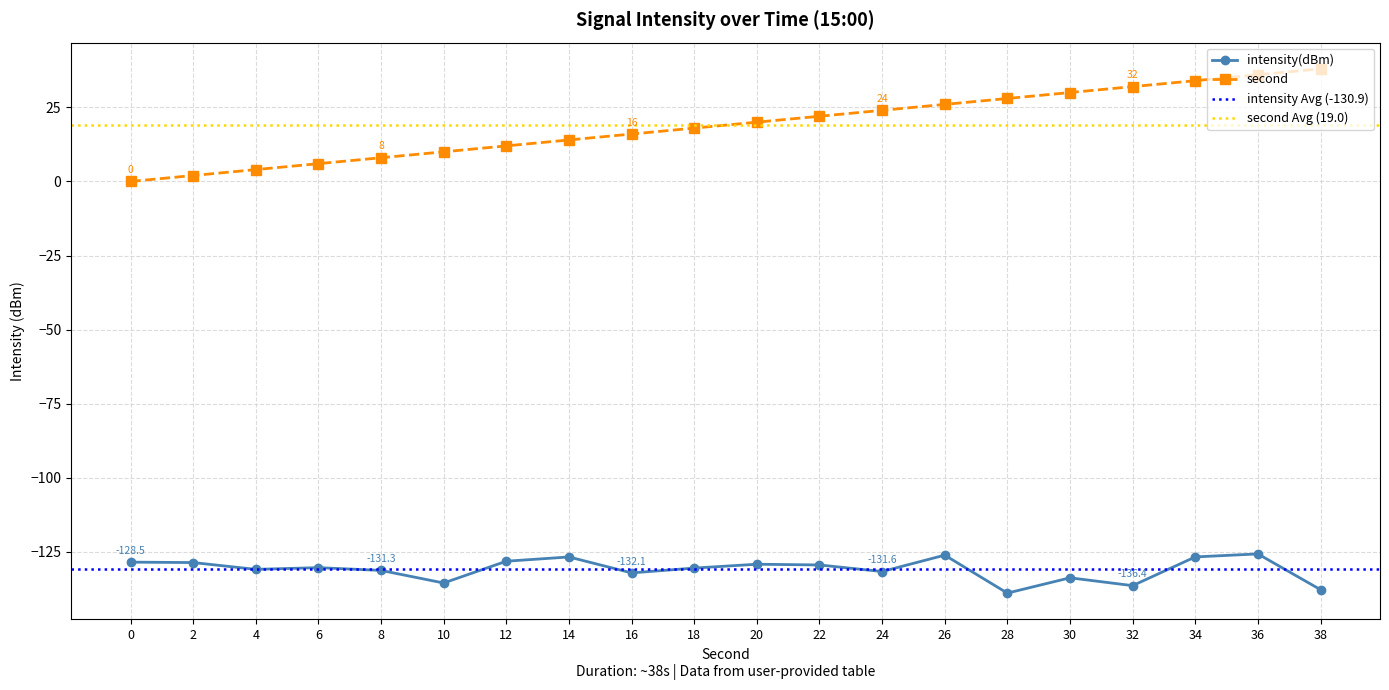

What is the difference between the second values at 26 and 22?

4.0